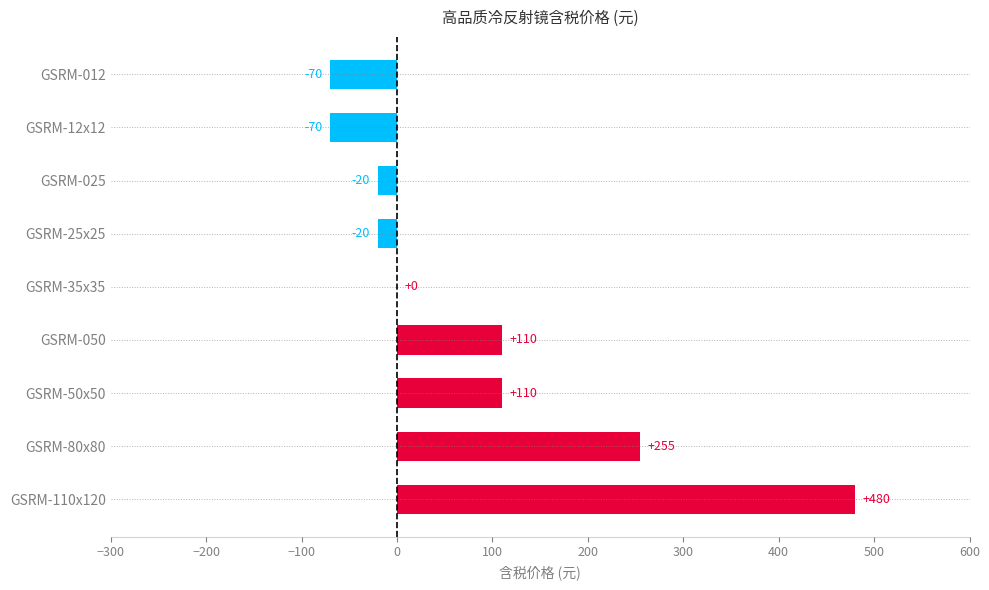

Reading top to bottom, list all the values displayed in this chart.

GSRM-012=-70	GSRM-12x12=-70	GSRM-025=-20	GSRM-25x25=-20	GSRM-35x35=0	GSRM-050=110	GSRM-50x50=110	GSRM-80x80=255	GSRM-110x120=480